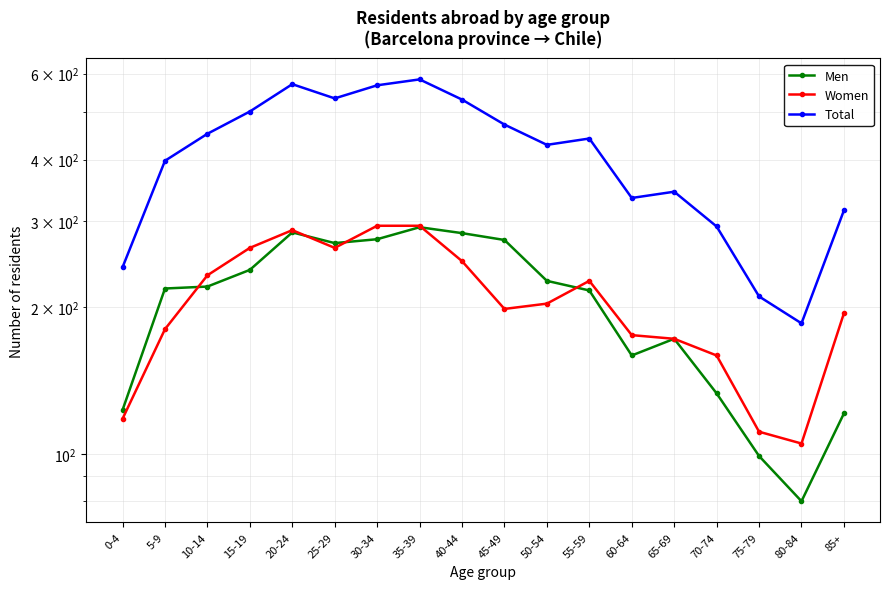

At how many categories does at least one series exceed 240?

16